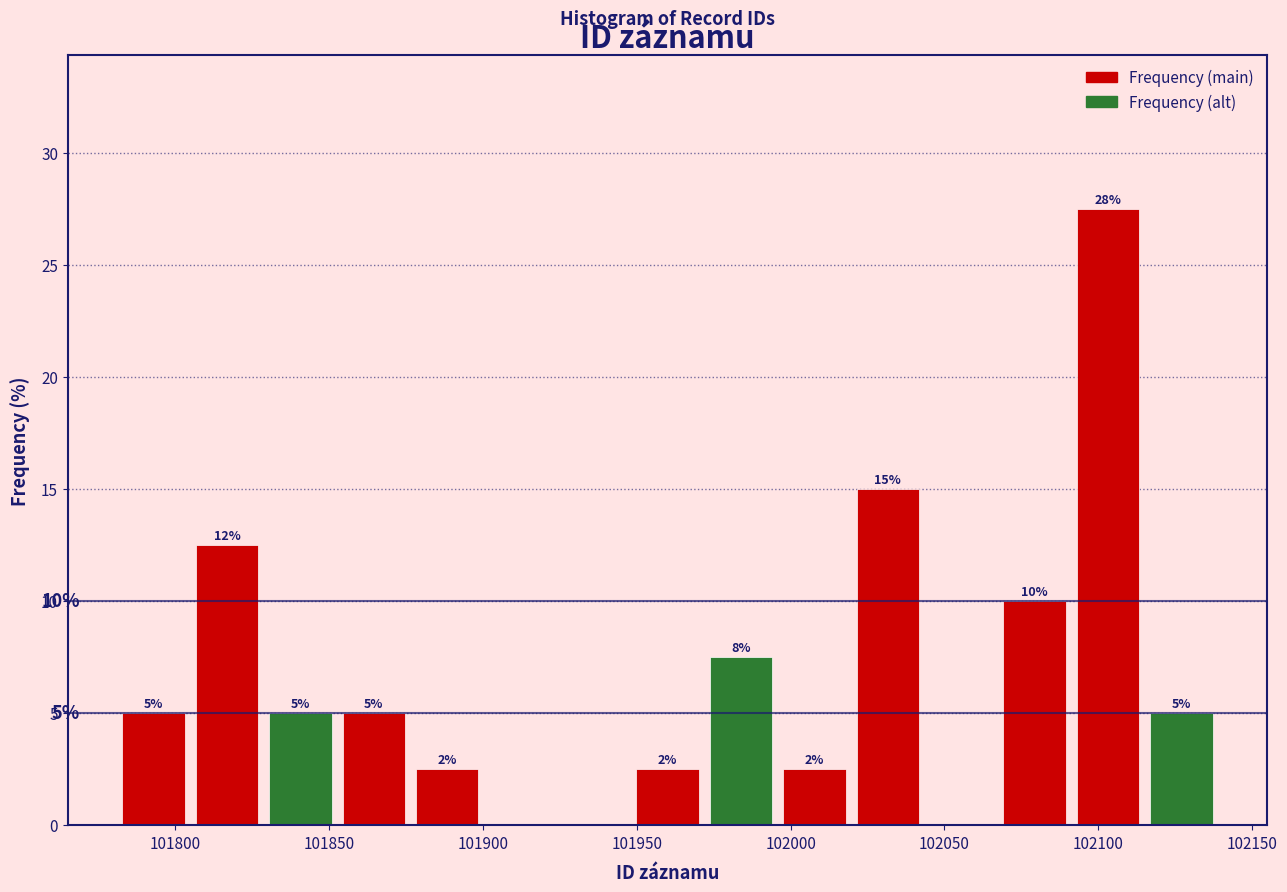

Over which range of the x-axis is the bar tallest?

102090 to 102115